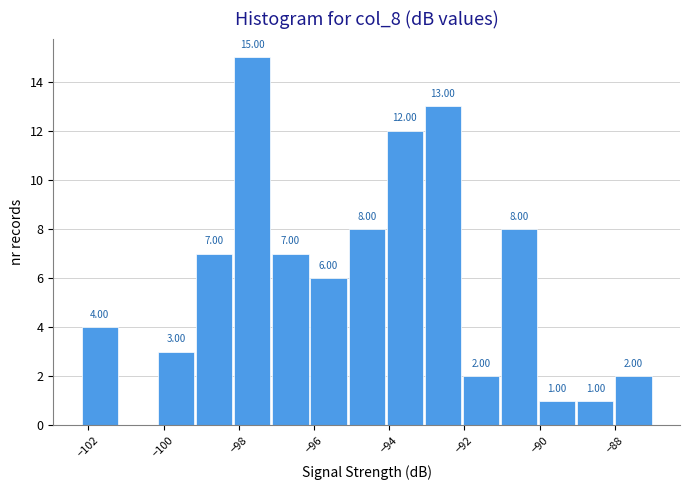

Over which range of the x-axis is the bar tallest?

-98.2 to -97.2